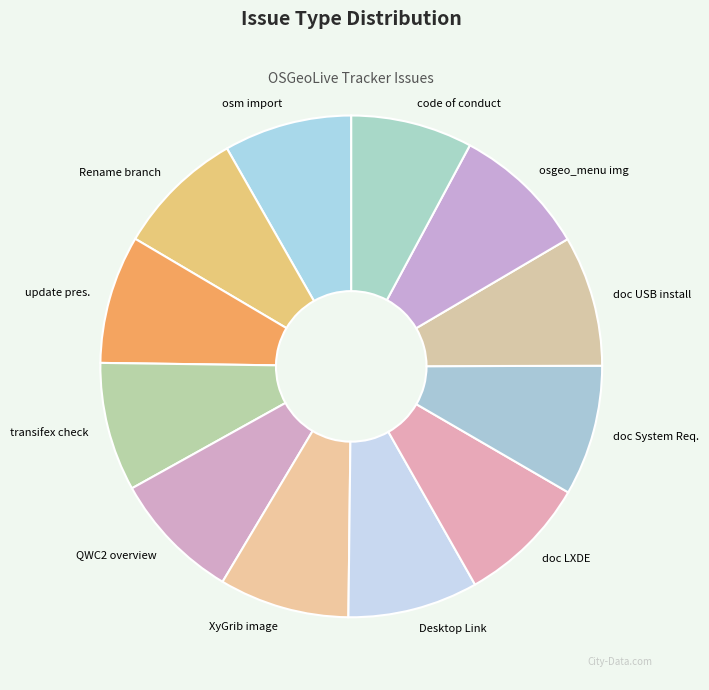

The doc System Req. slice represents 1% of the pie. True or false?

False